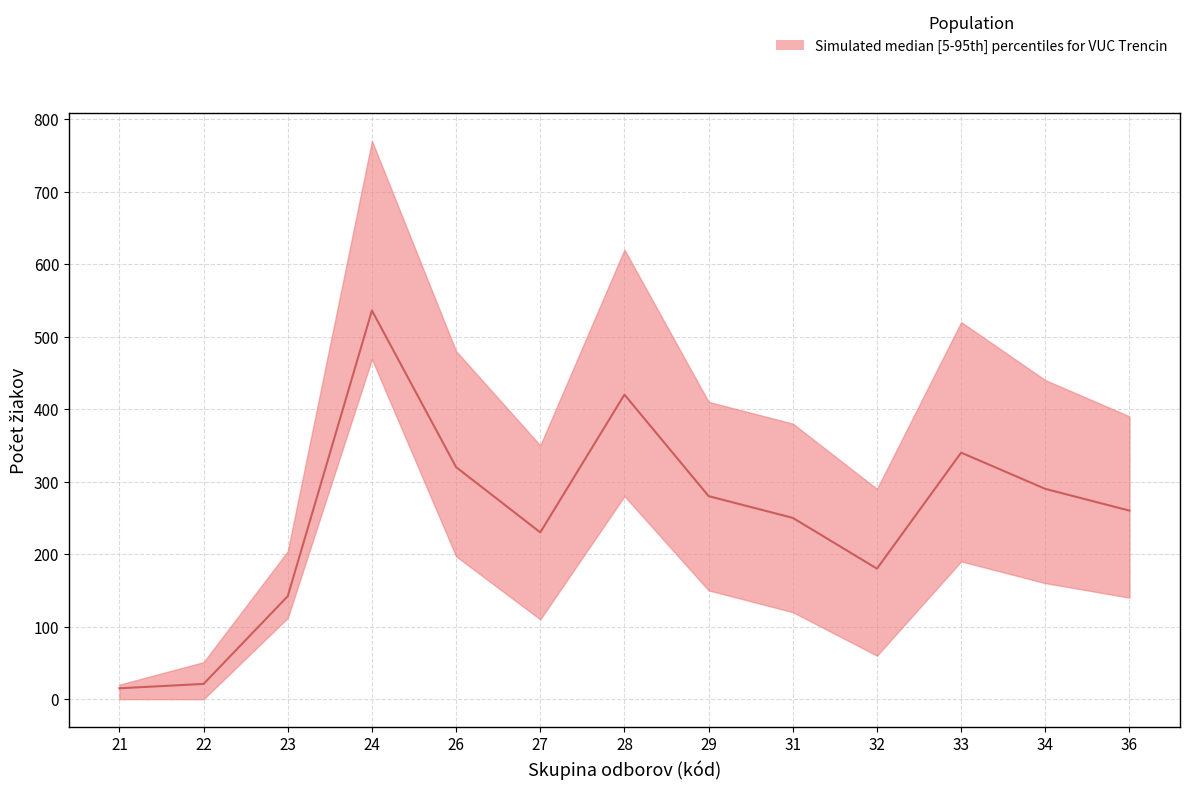

What is the value of the upper point at the 4th from the left?

770